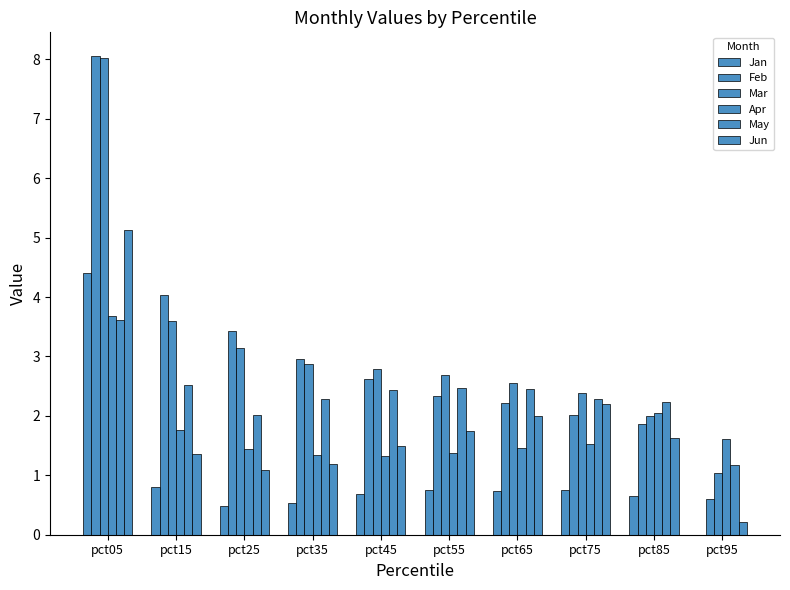

The Jan series shows 0.0 at pct95. True or false?

False